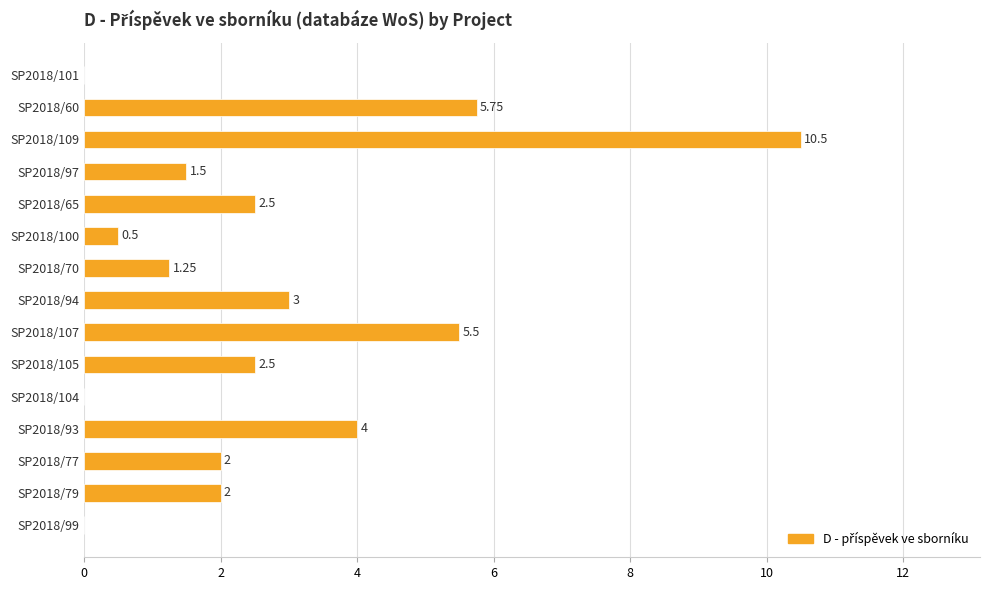

What is the sum of all values?

41.0